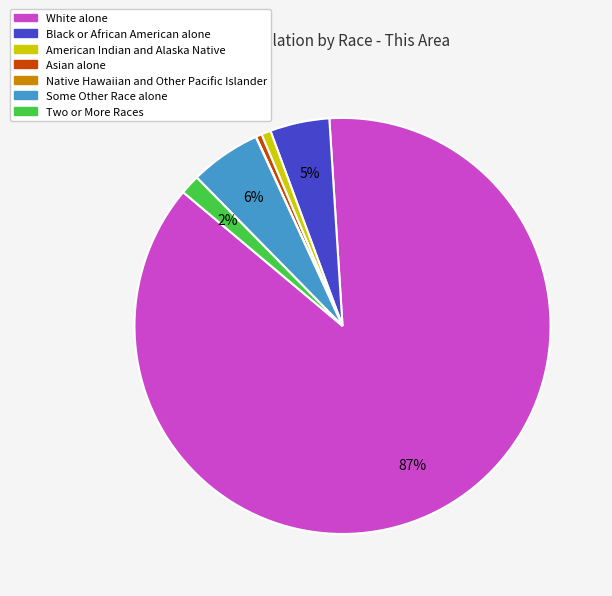

What percentage is the Two or More Races slice, to the nearest percent?

2%